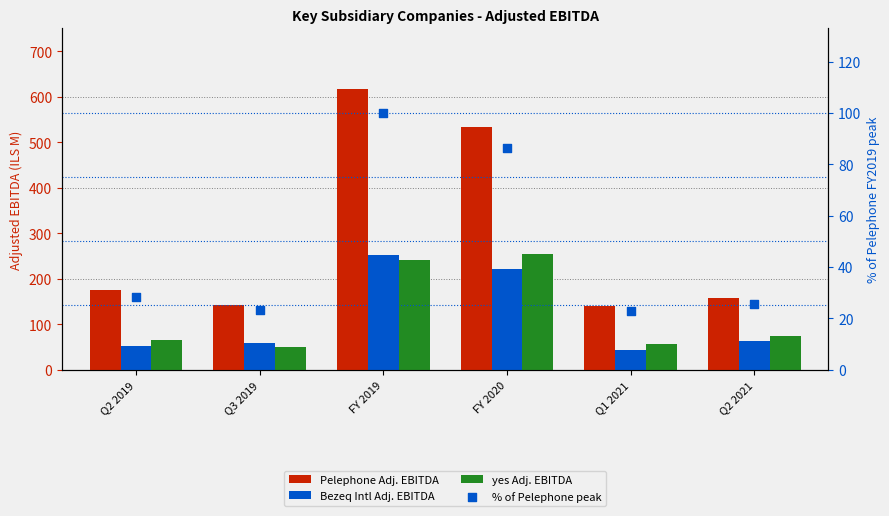

Which series has the widest spread of Y values?

Pelephone Adj. EBITDA